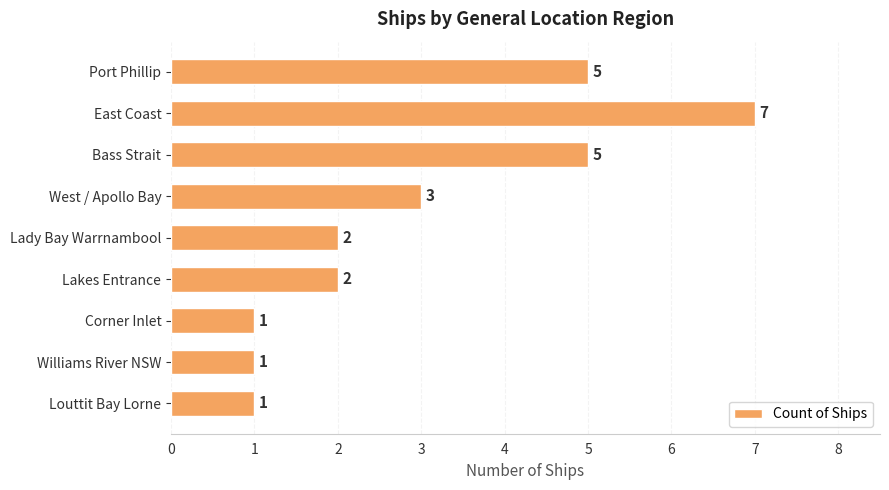

Count the number of categories in the chart.

9